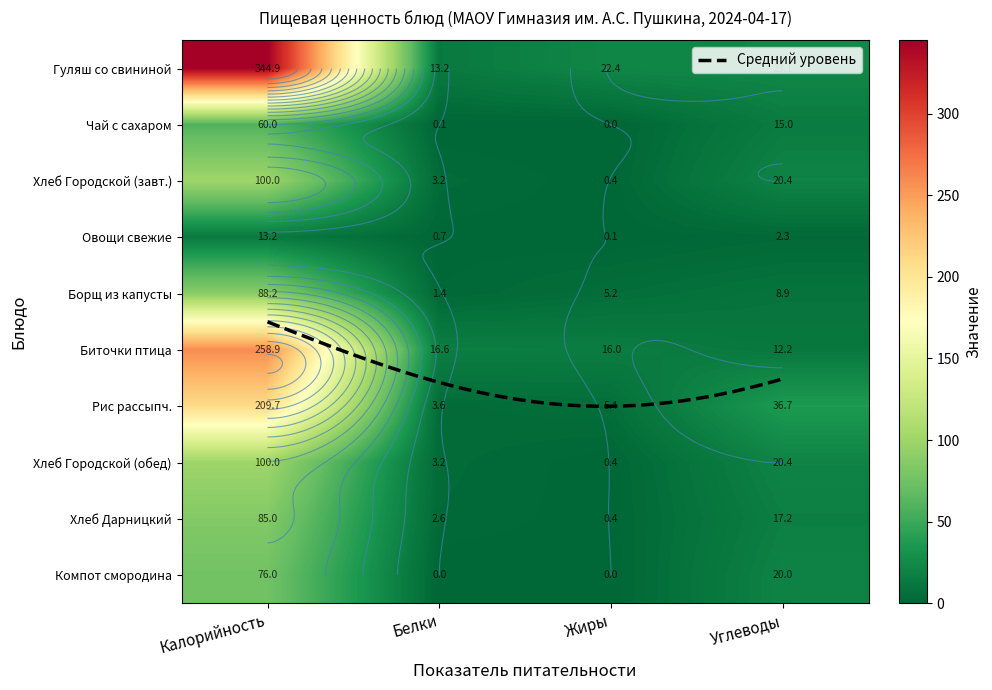

Reading left to right, transcribe all the data shown in this chart.

Гуляш из свинины с картофельным пюре: Калорийность=344.9	Белки=13.2	Жиры=22.4	Углеводы=23.1
Чай с сахаром: Калорийность=60.0	Белки=0.1	Жиры=0.0	Углеводы=15.0
Хлеб Городской (завтрак): Калорийность=100.0	Белки=3.2	Жиры=0.4	Углеводы=20.4
Овощи свежие порциями: Калорийность=13.2	Белки=0.7	Жиры=0.1	Углеводы=2.3
Борщ из свежей капусты: Калорийность=88.2	Белки=1.4	Жиры=5.2	Углеводы=8.9
Биточки из мяса птицы: Калорийность=258.9	Белки=16.6	Жиры=16.0	Углеводы=12.2
Рис рассыпчатый отварной: Калорийность=209.7	Белки=3.6	Жиры=5.4	Углеводы=36.7
Хлеб Городской (обед): Калорийность=100.0	Белки=3.2	Жиры=0.4	Углеводы=20.4
Хлеб Дарницкий: Калорийность=85.0	Белки=2.6	Жиры=0.4	Углеводы=17.2
Компот из черной смородины: Калорийность=76.0	Белки=0.0	Жиры=0.0	Углеводы=20.0